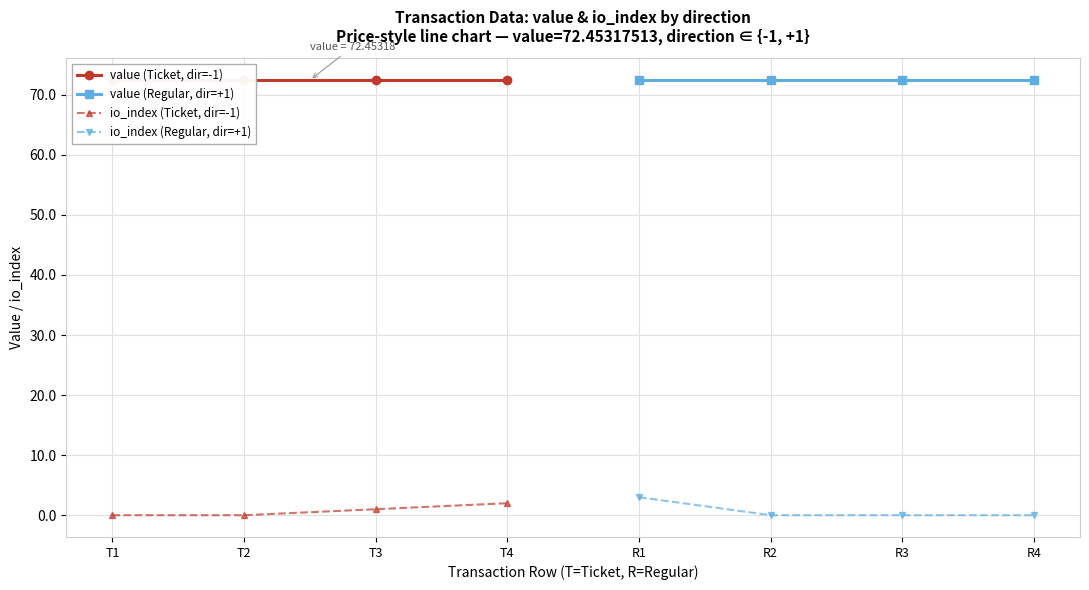

At which label does io_index (Regular, dir=+1) reach its peak?

R1